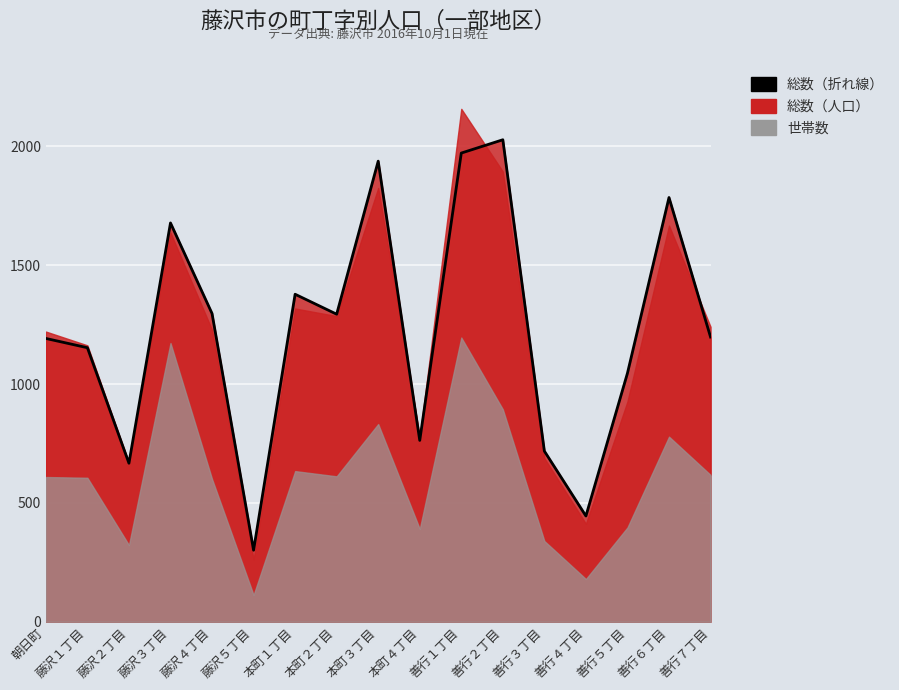

The chart shows a value of 2939 at 本町３丁目. True or false?

False